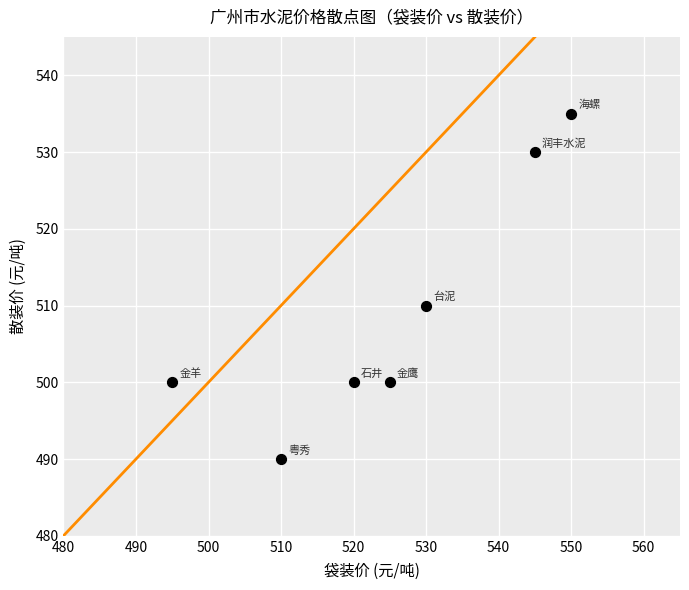

What Y value in the scatter plot is closest to 512?

510